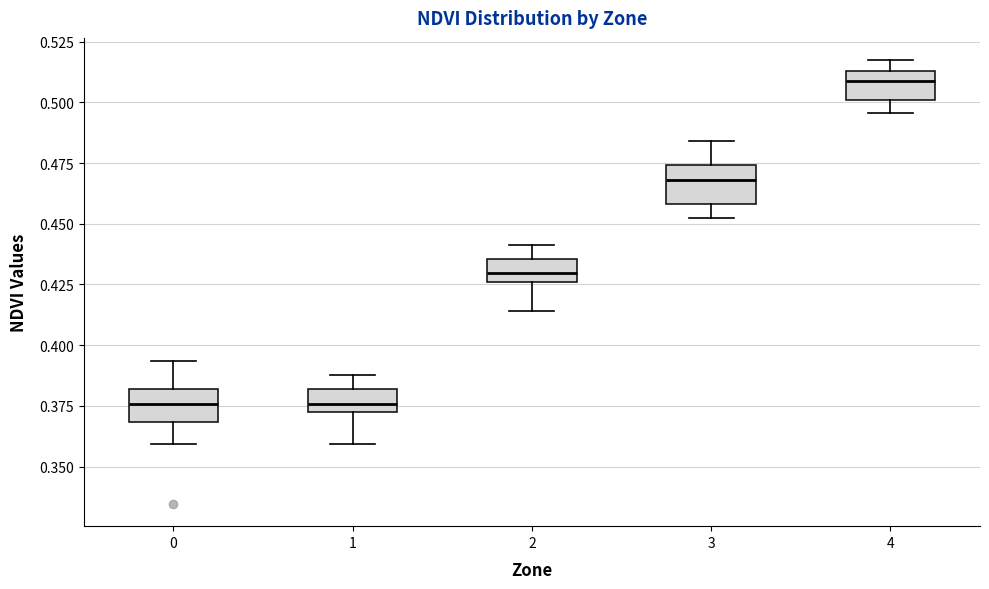

Reading left to right, transcribe this box plot: for each box, give where its median line is, the range the box spans, and where its two whiskers end, as read against the y-axis. The values are not printed on the chart, so give them approximately, as read against the axis.

0: median 0.375, box 0.370 to 0.380, whiskers 0.360 to 0.395
1: median 0.375, box 0.370 to 0.380, whiskers 0.360 to 0.390
2: median 0.430, box 0.425 to 0.435, whiskers 0.415 to 0.440
3: median 0.470, box 0.460 to 0.475, whiskers 0.455 to 0.485
4: median 0.510, box 0.500 to 0.515, whiskers 0.495 to 0.515 (just above the box's upper edge)